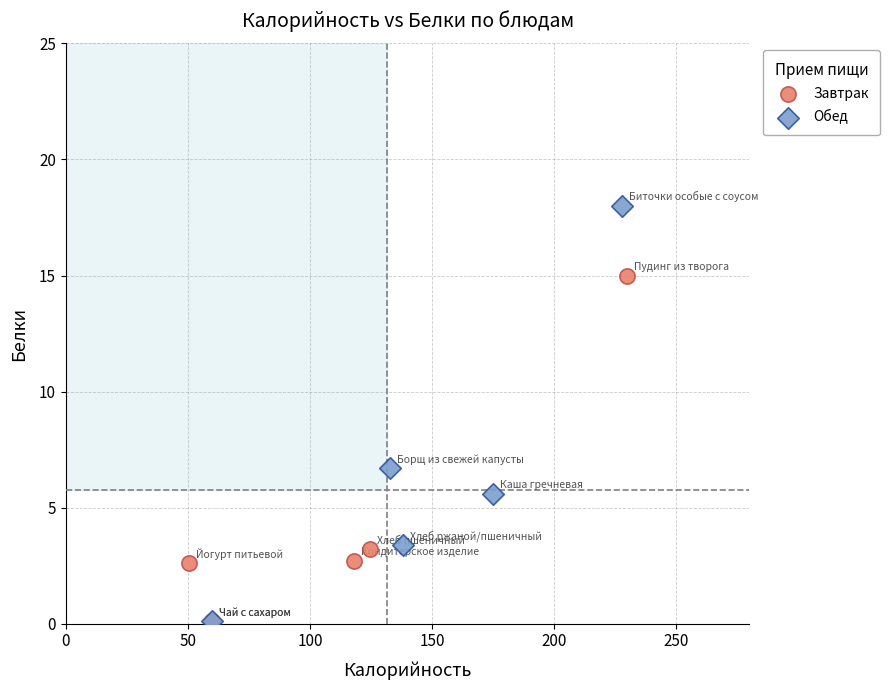

Which series has the largest Y range (max minus min)?

Обед